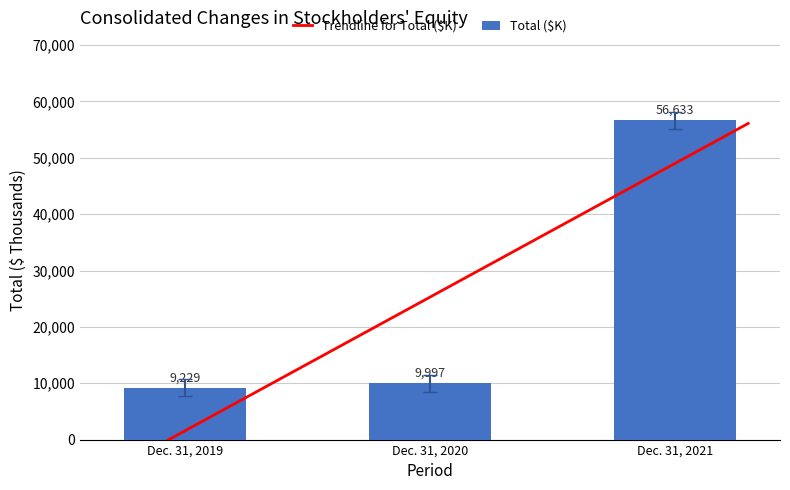

The chart shows a value of 4006 at Dec. 31, 2019. True or false?

False